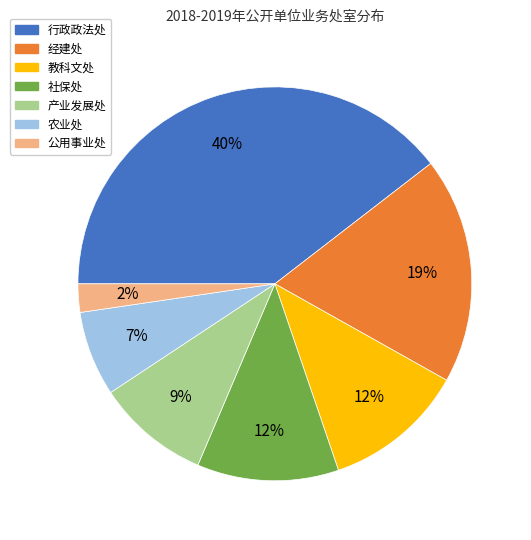

Which has a higher value, 公用事业处 or 教科文处?

教科文处